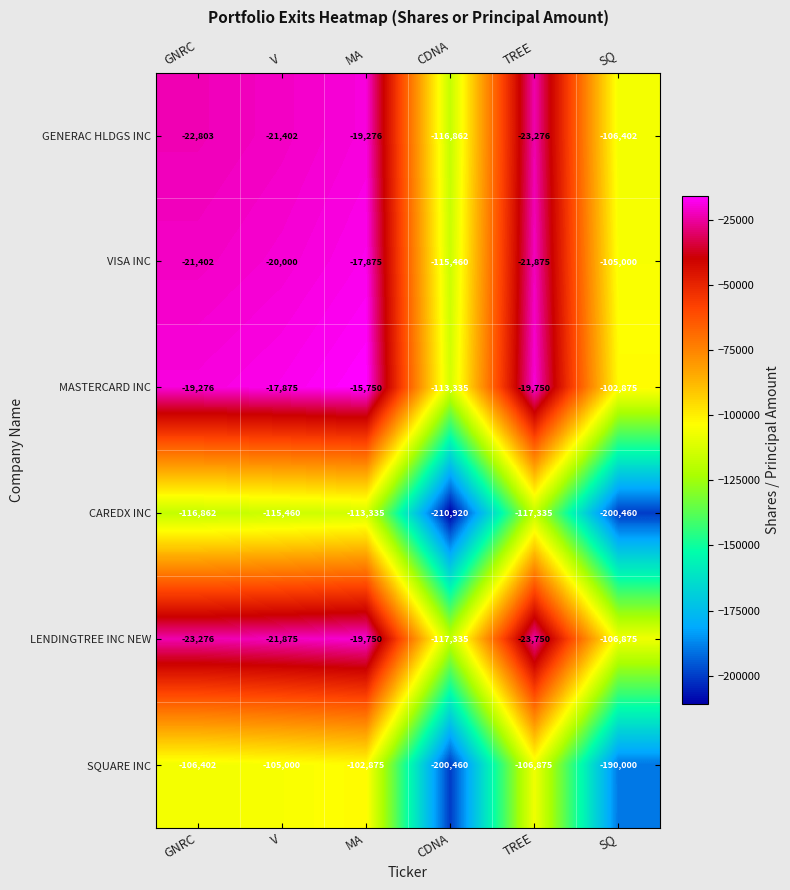

How many series are shown in this chart?

6